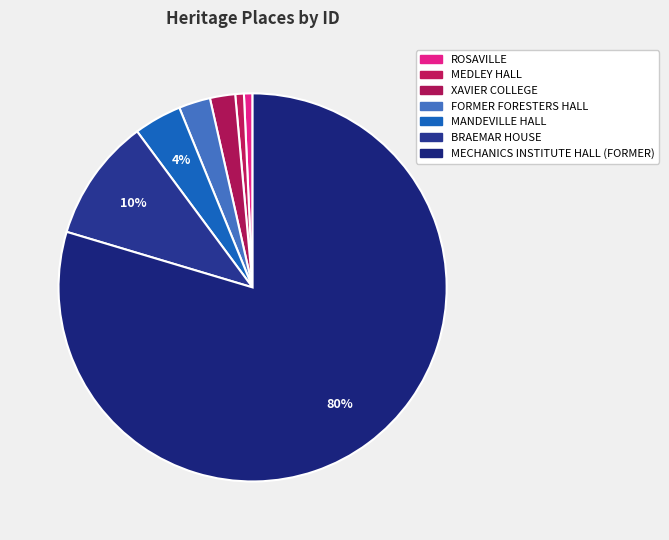

Count the number of slices in the pie.

7